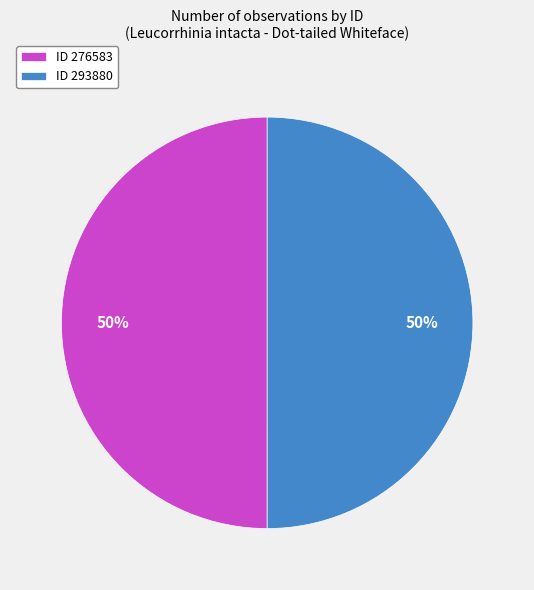

To the nearest percent, what portion does ID 293880 represent?

50%